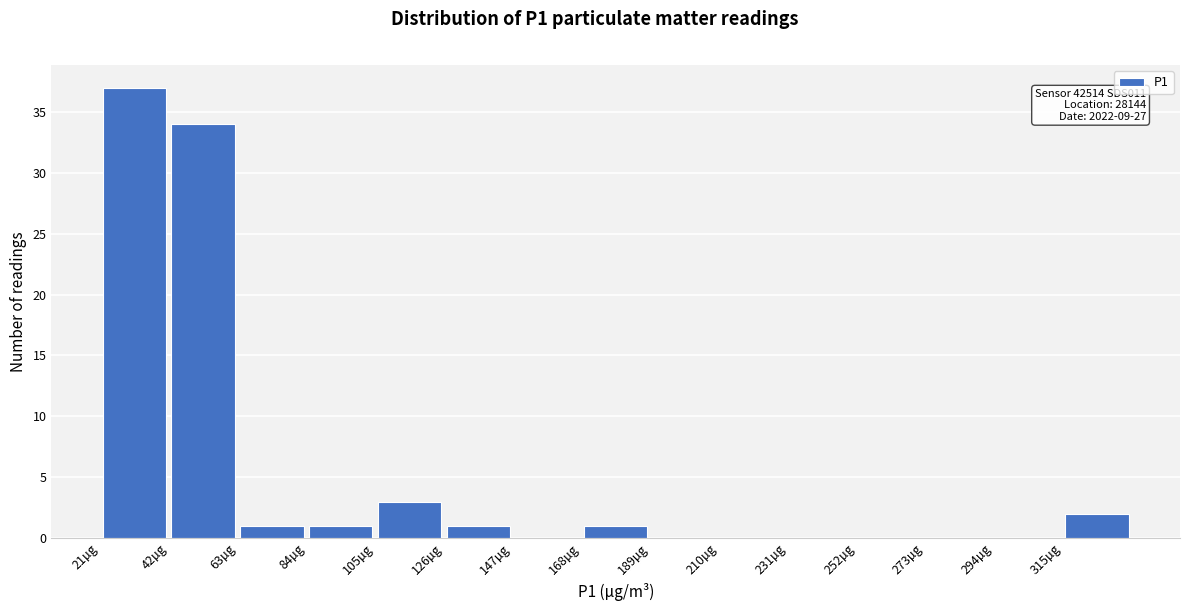

Over which range of the x-axis is the bar tallest?

21 to 42